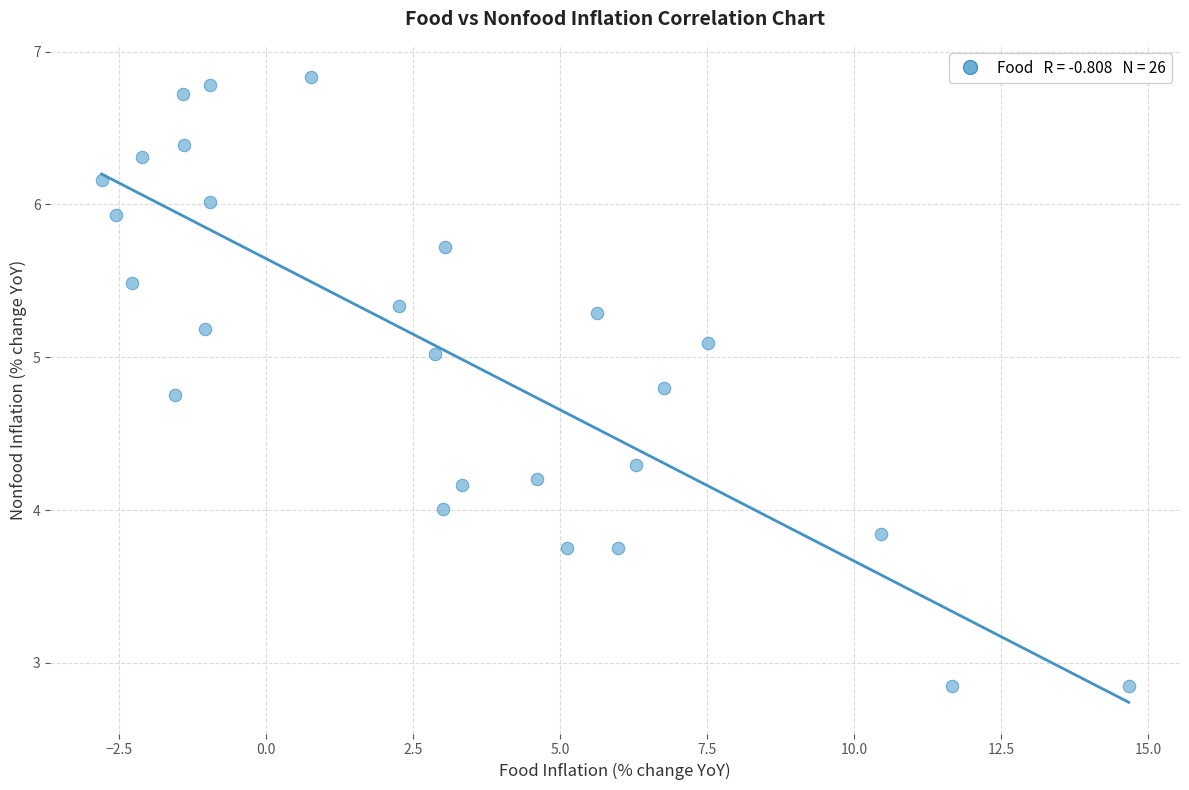

What is the range of Y values (max minus min)?

4.0